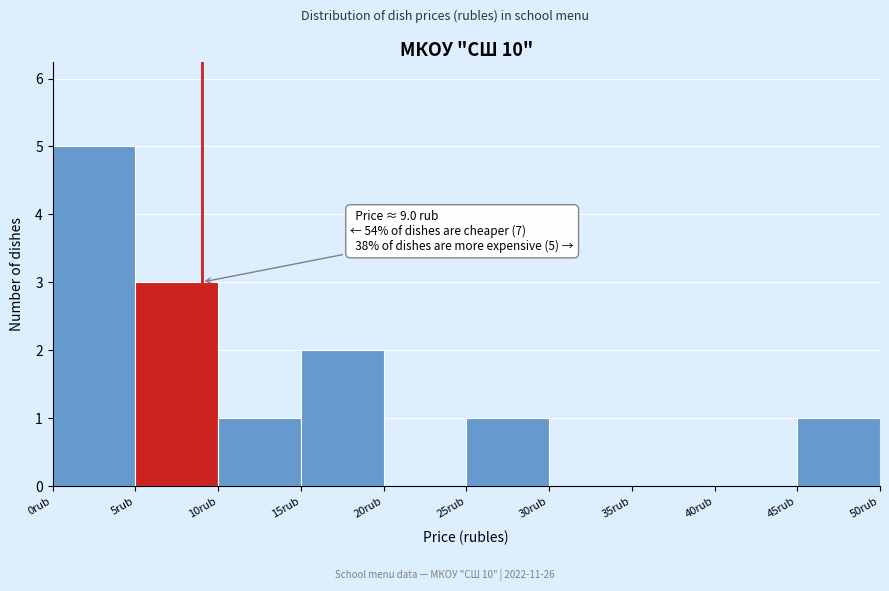

Which range on the x-axis has the tallest bar?

0 to 5